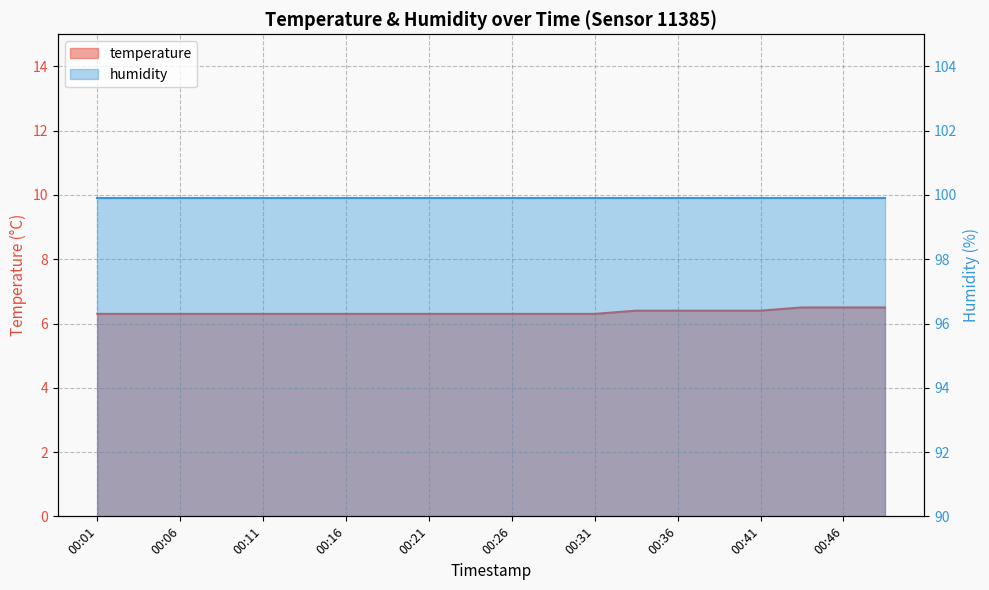

Is it true that the value at 00:41 is 10.4?

False